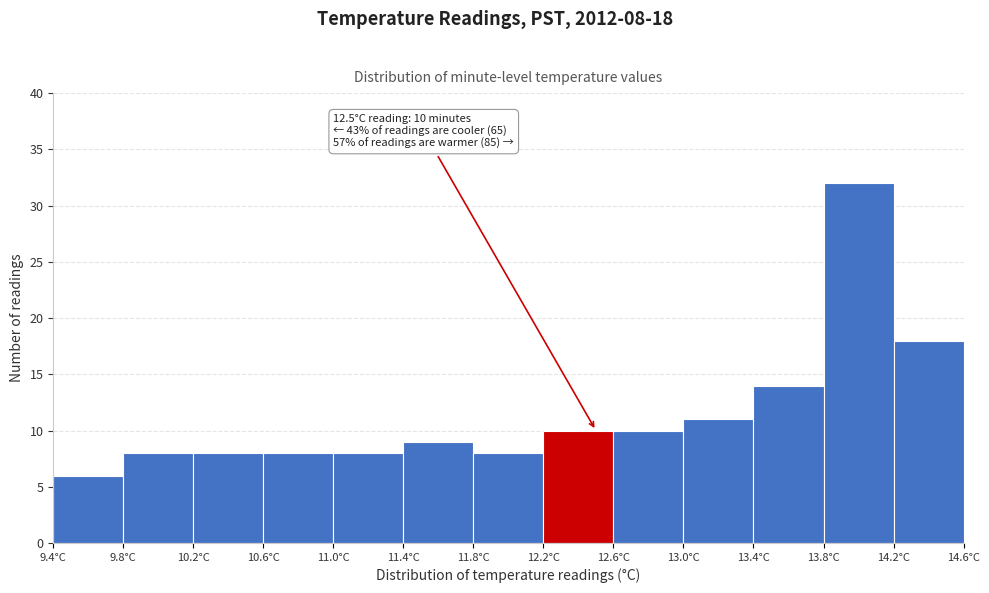

Which range on the x-axis has the tallest bar?

13.8 to 14.2